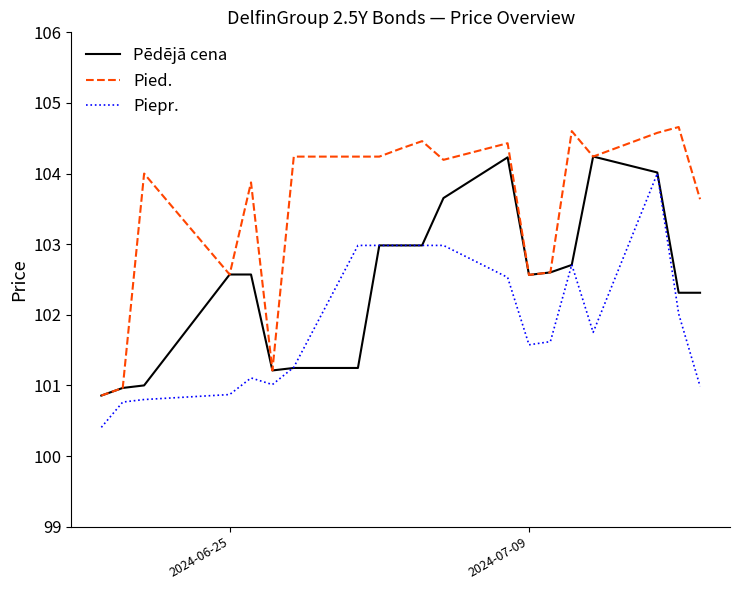

Does the chart display data point markers on the line(s)?

No